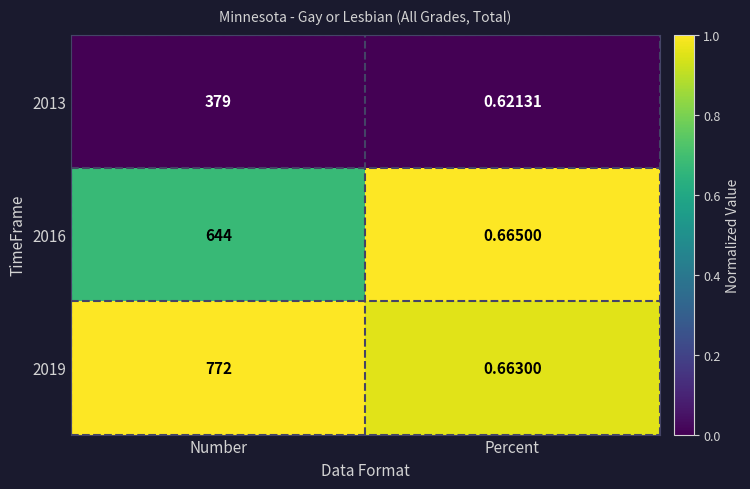

Which series has the largest total across all categories?

2019